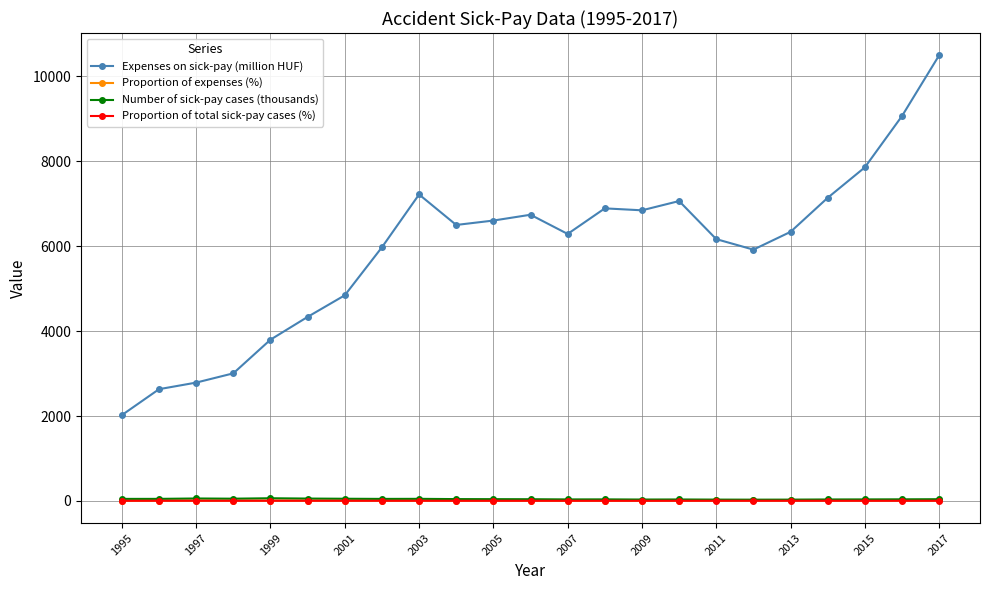

Which series has the largest total across all categories?

Expenses on sick-pay (million HUF)